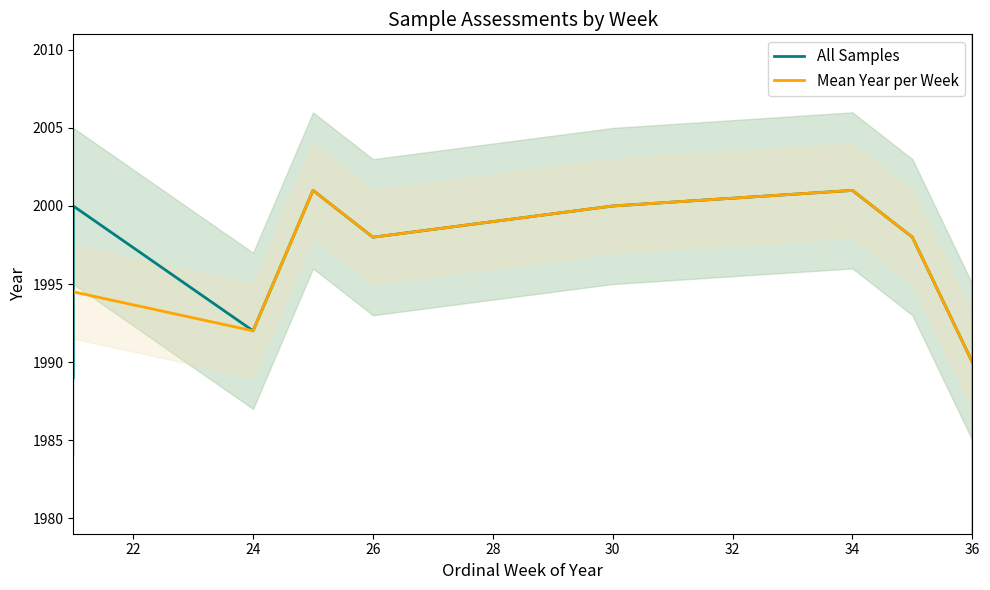

True or false: ordinal_week has a value of 11 at W21/1989.

False